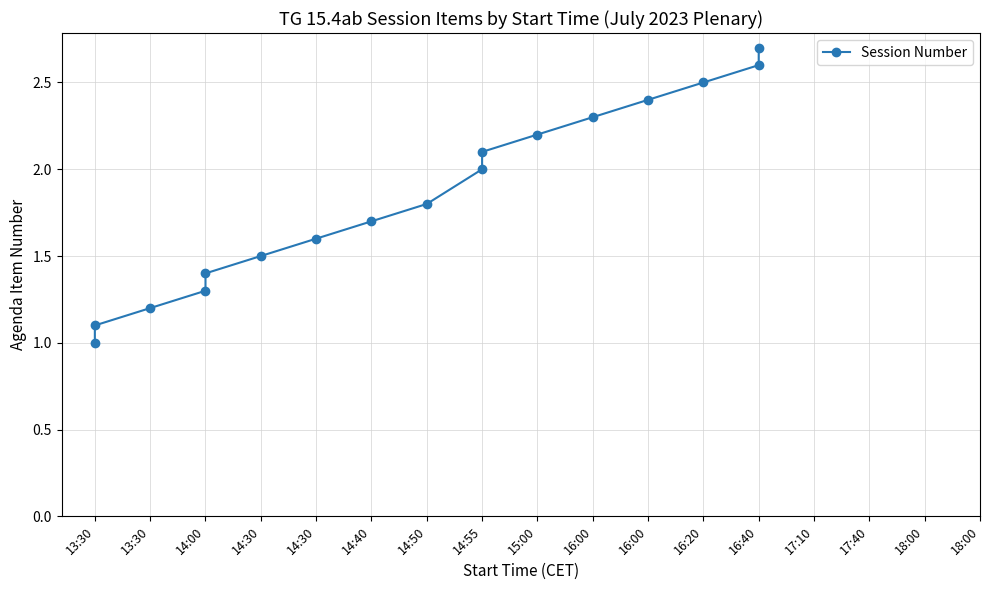

Does the chart have visible grid lines?

Yes